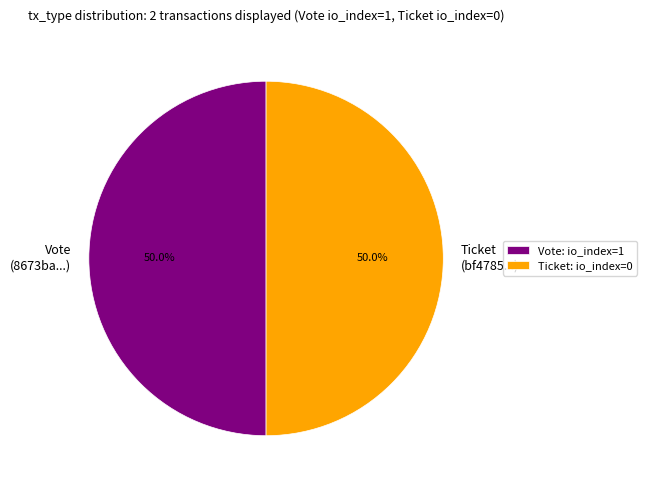

Approximately how many times larger is the value at Vote (8673ba...) compared to Ticket (bf4785...)?

1.0